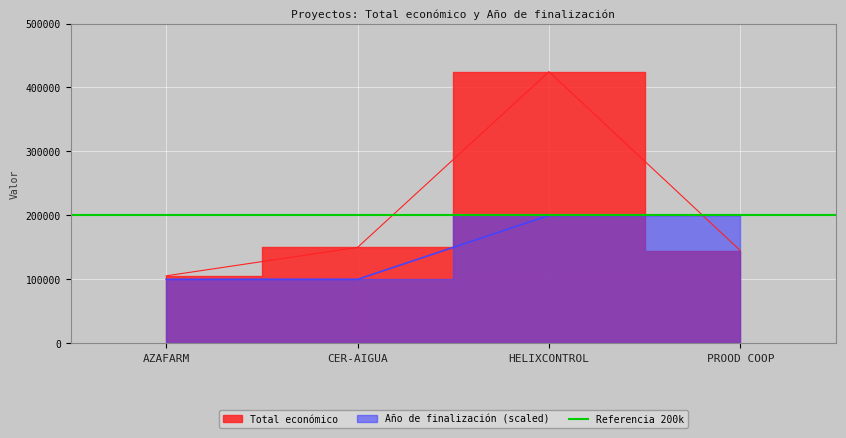

Between CER-AIGUA and PROOD COOP, which is larger?

CER-AIGUA